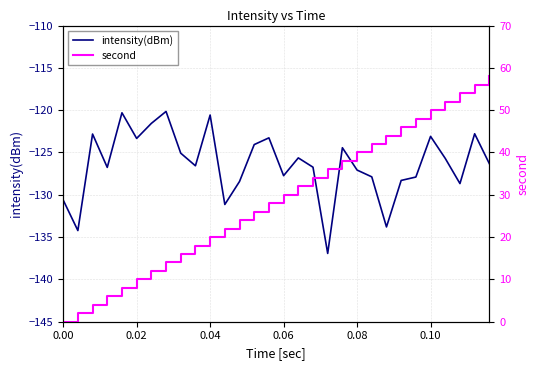

True or false: second and intensity(dBm) cross at least once.

False